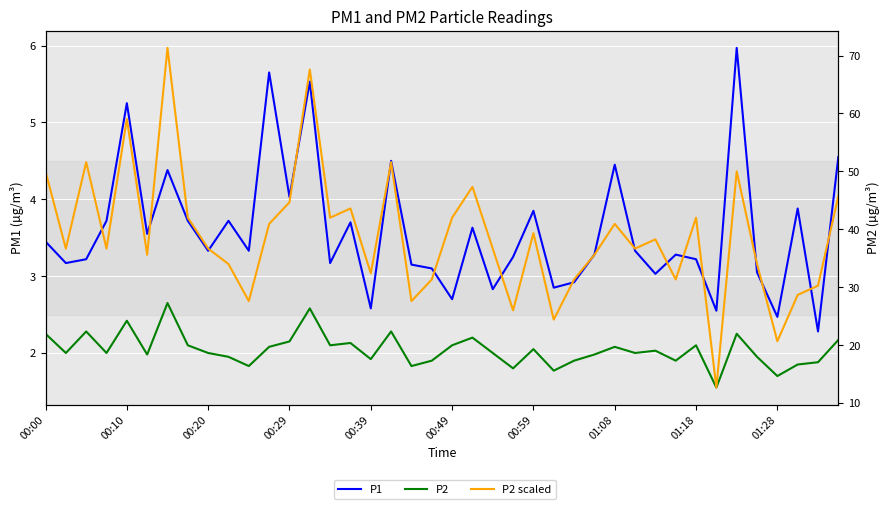

Is this an area chart (filled region under the line)?

No